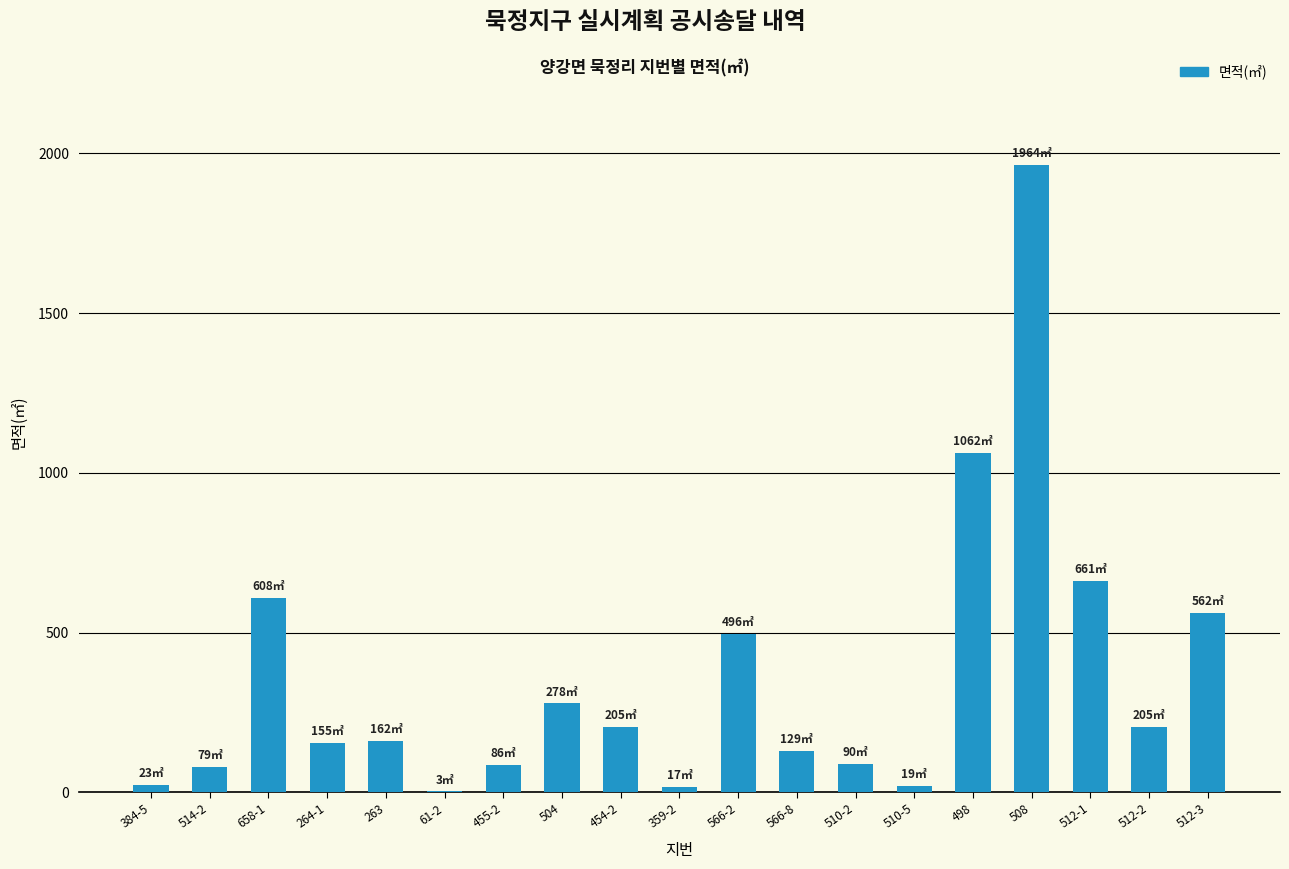

What is the maximum value shown in the chart?

1964